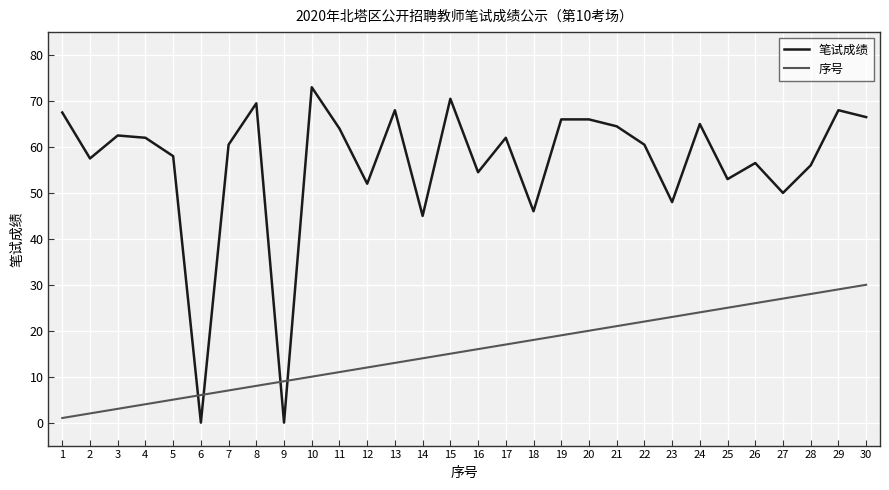

The value of 笔试成绩 at 19 is 66.0. True or false?

True